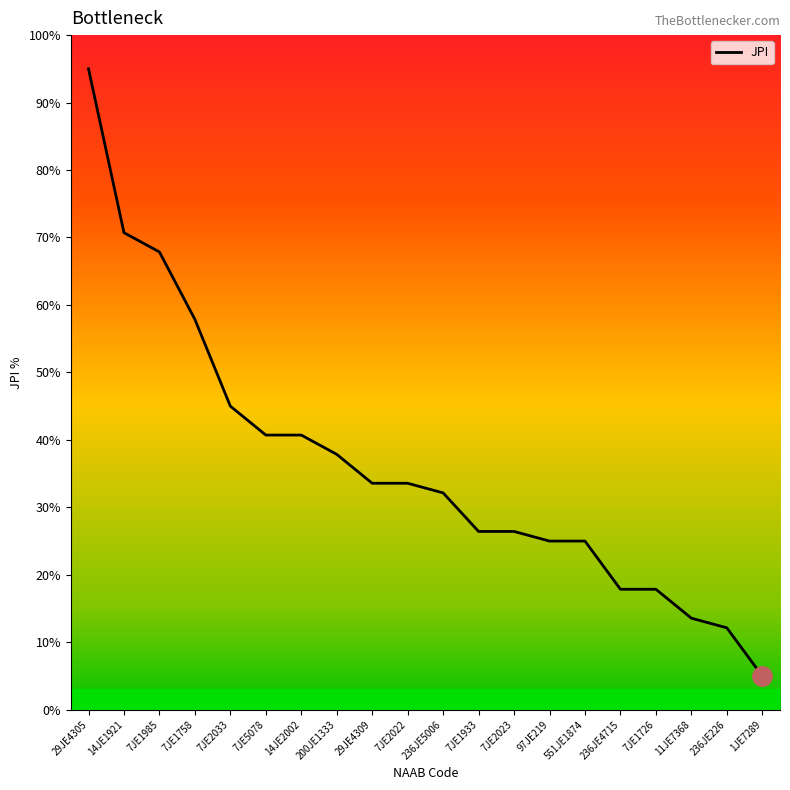

Between 7JE1726 and 236JE5006, which is larger?

236JE5006